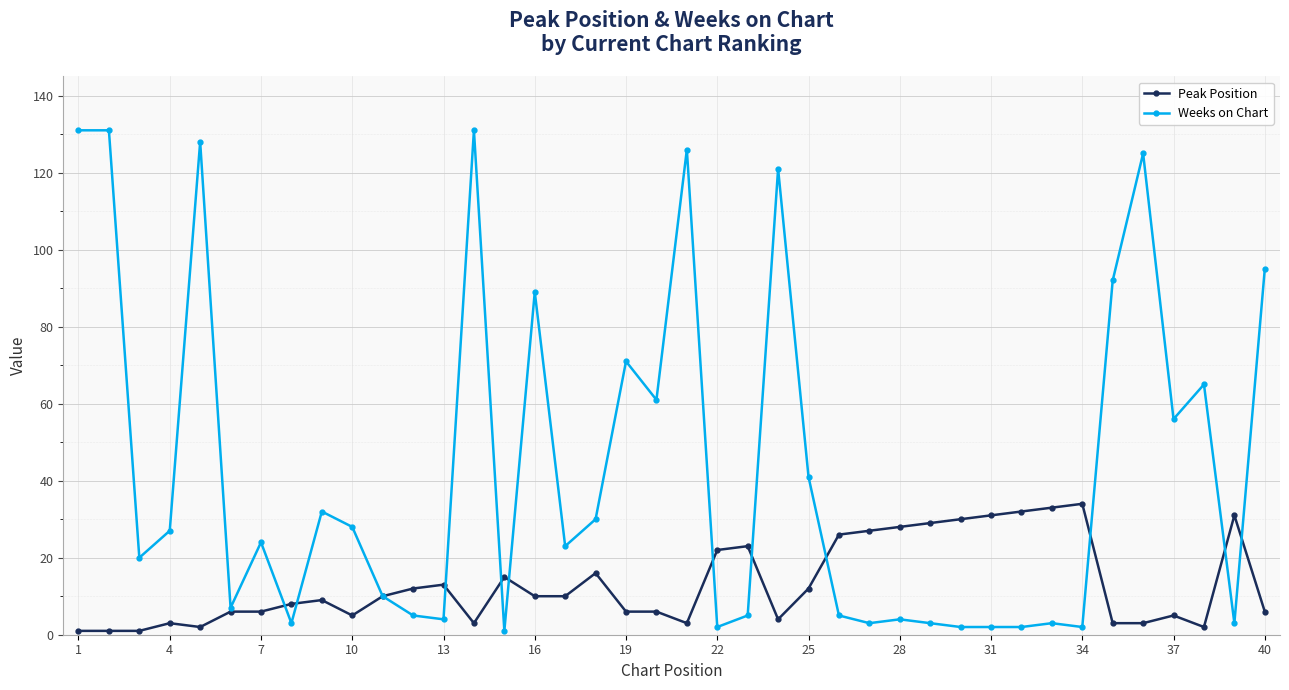

What is the average value of the Weeks on Chart series?

43